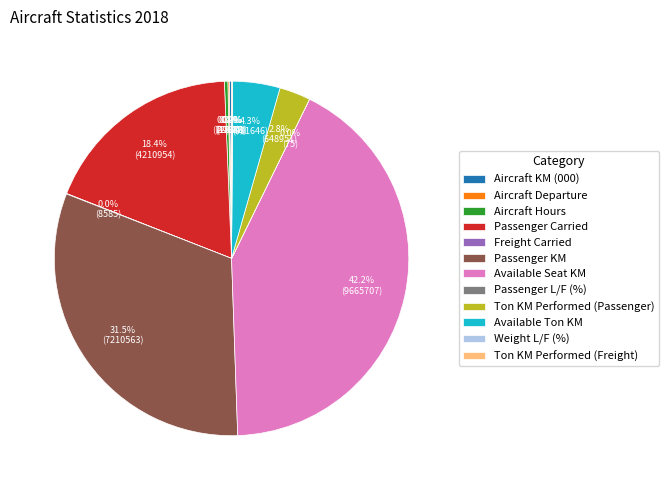

Is there a majority slice in this chart?

No